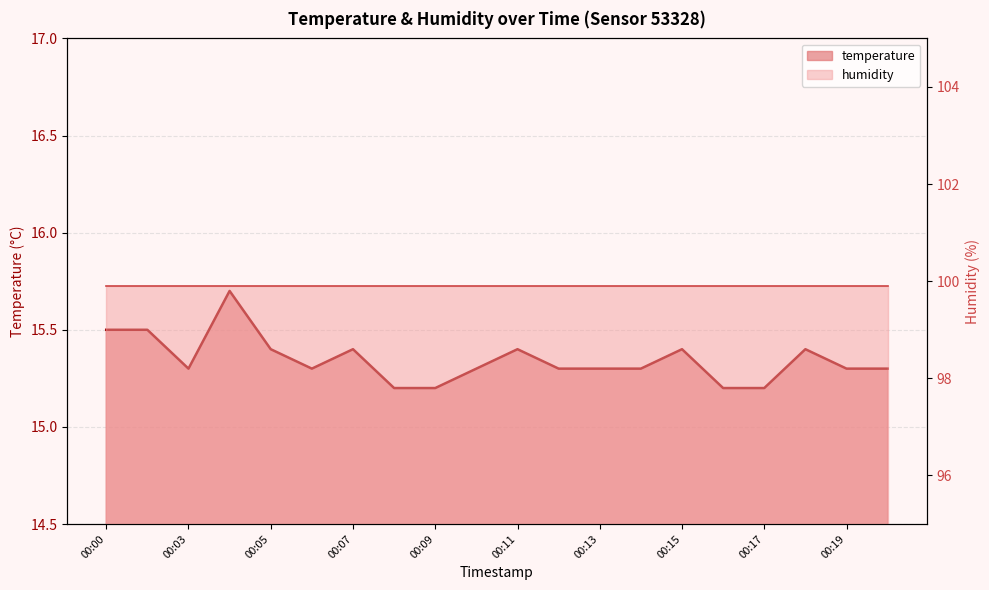

List the labels in order of value, smallest first.

00:08, 00:09, 00:16, 00:17, 00:03, 00:06, 00:10, 00:12, 00:13, 00:14, 00:19, 00:20, 00:05, 00:07, 00:11, 00:15, 00:18, 00:00, 00:02, 00:04